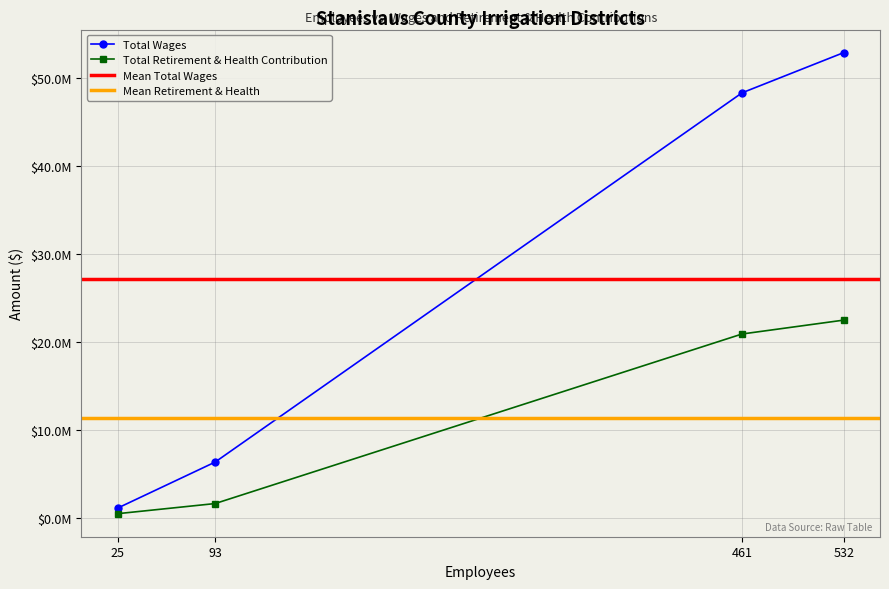

Is this an area chart (filled region under the line)?

No